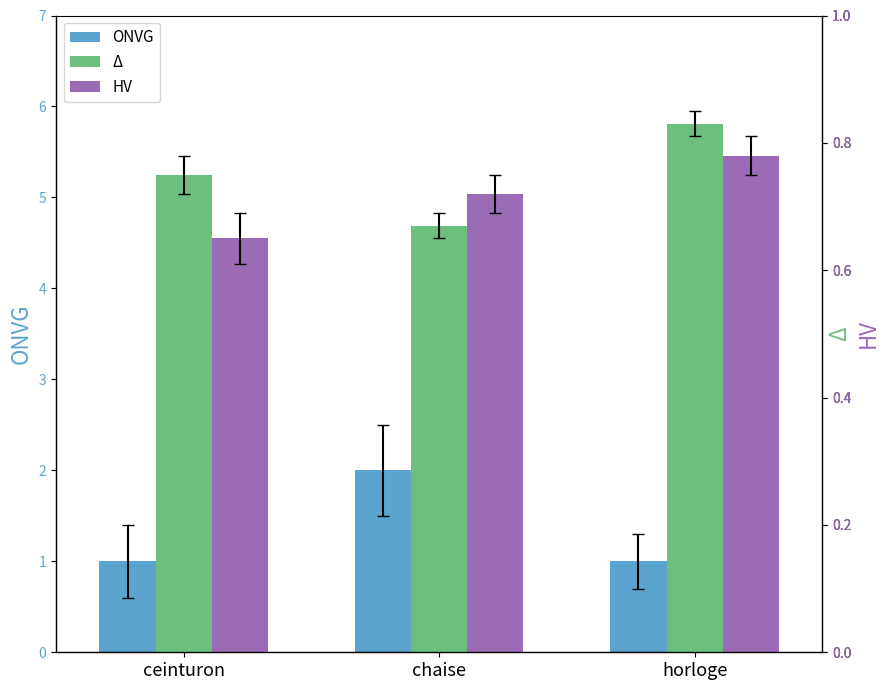

What are all the series names shown in the legend?

ONVG, Δ, HV